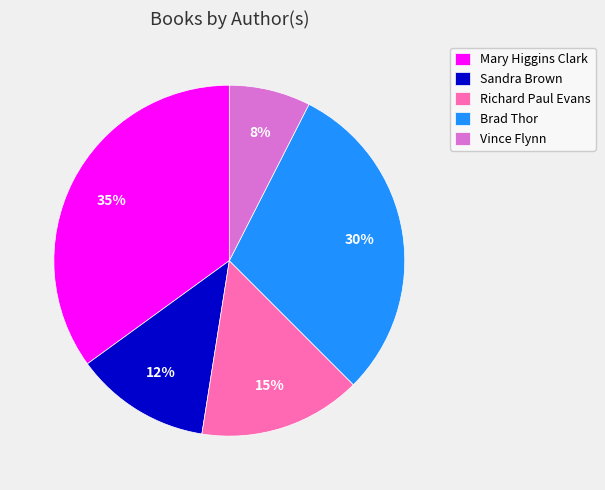

Is the sum of Mary Higgins Clark and Brad Thor greater than half?

Yes